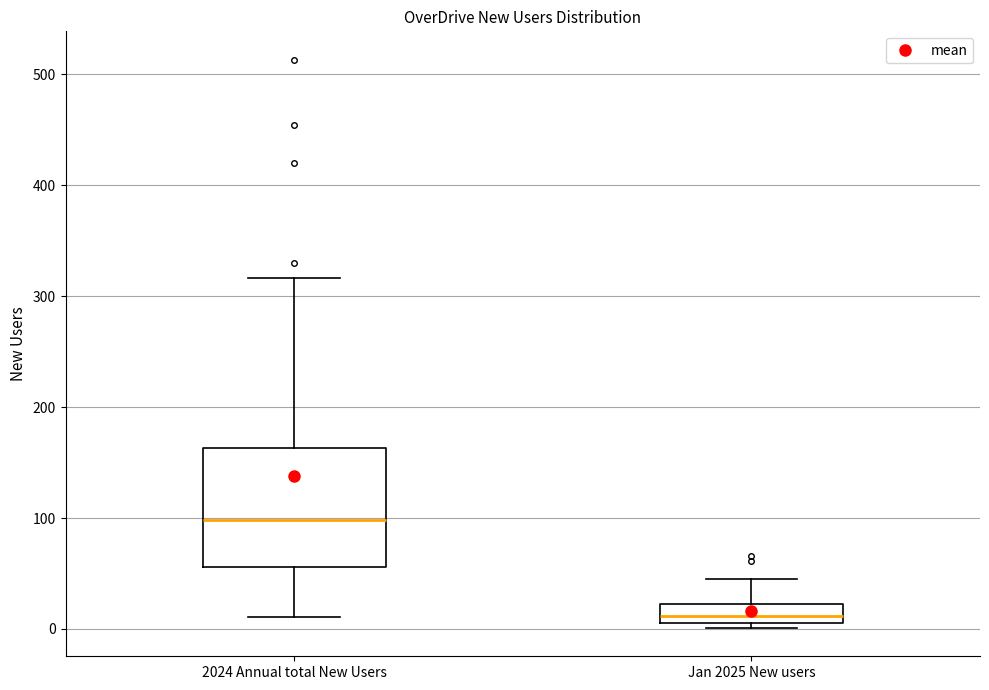

Which box's median line is the lowest?

Jan 2025 New users